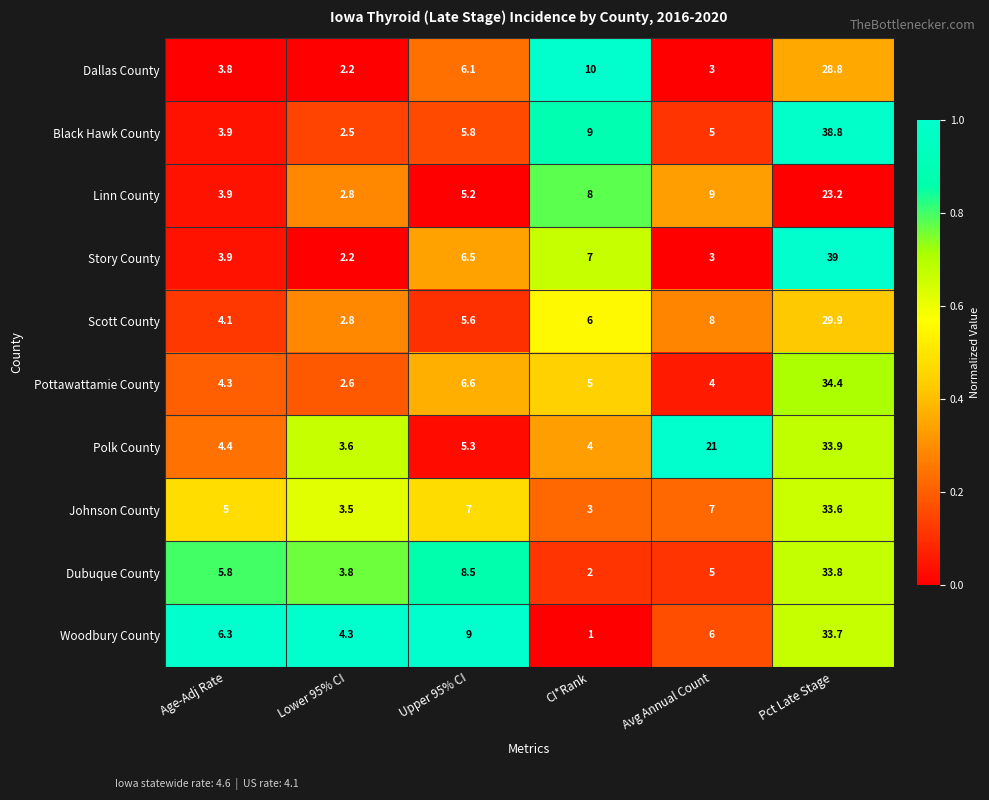

What is the sum of the Dubuque County values at Upper 95% CI and Lower 95% CI?

12.3